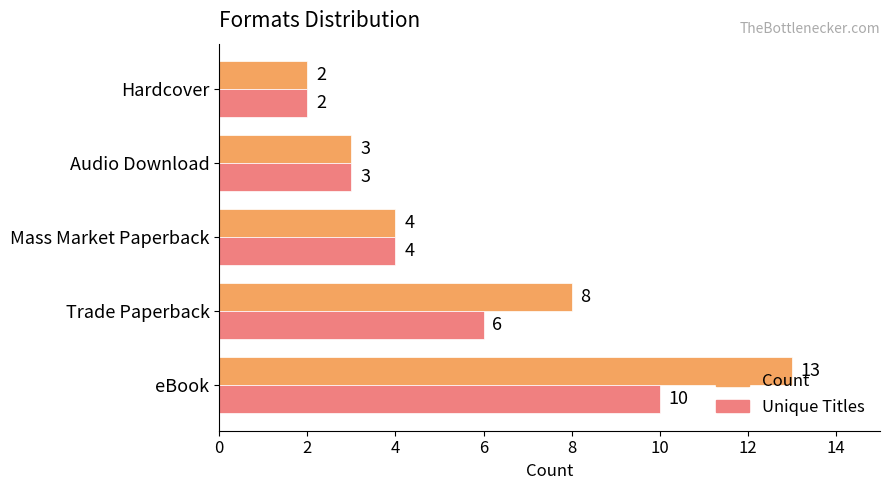

What is the difference between the Count values at Trade Paperback and Hardcover?

6